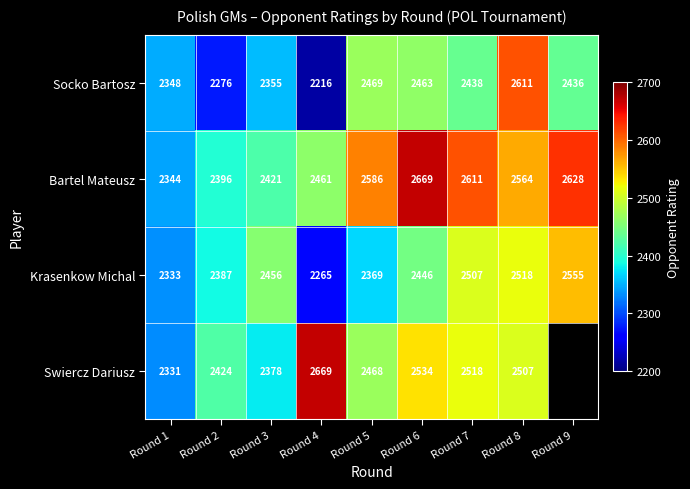

Which has a higher value, Round 2 or Round 3?

Round 3